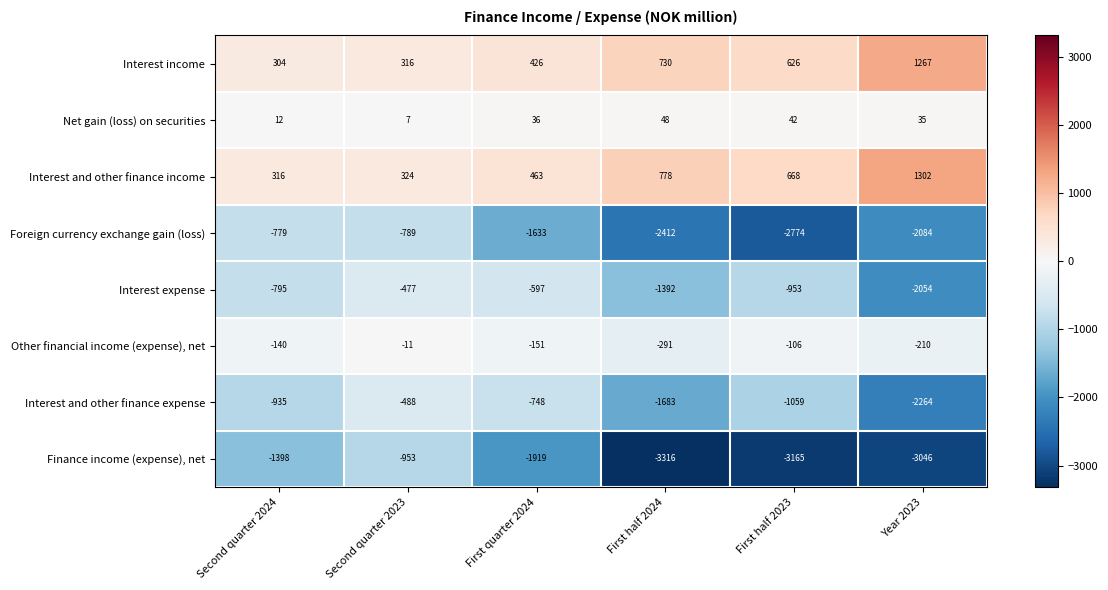

Where does the Interest income series first go above 626?

First half 2024